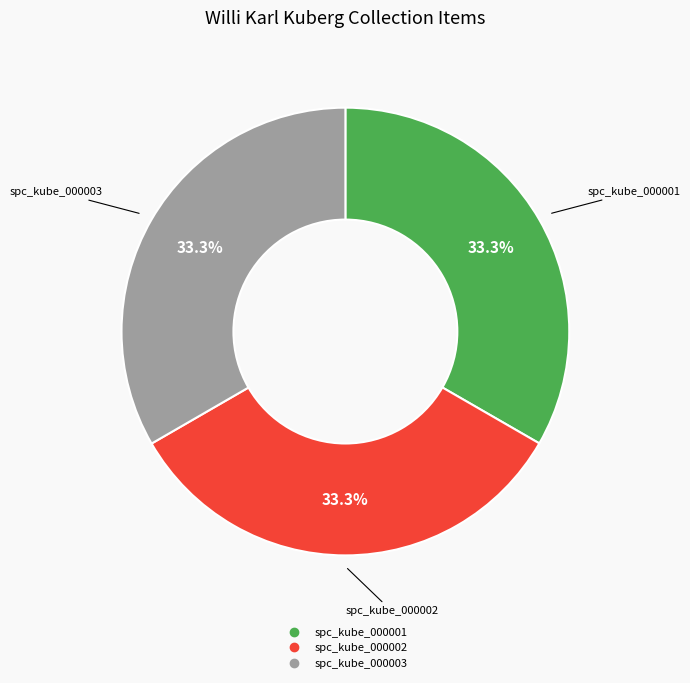

Approximately how many times larger is the value at spc_kube_000002 compared to spc_kube_000003?

1.0